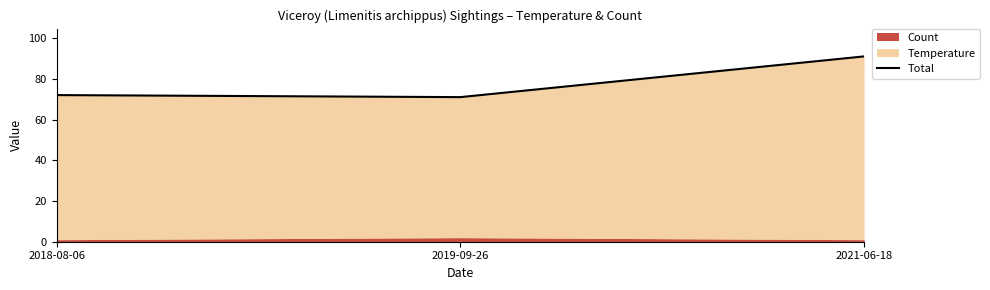

What is the label of the 3rd point from the right?

2018-08-06